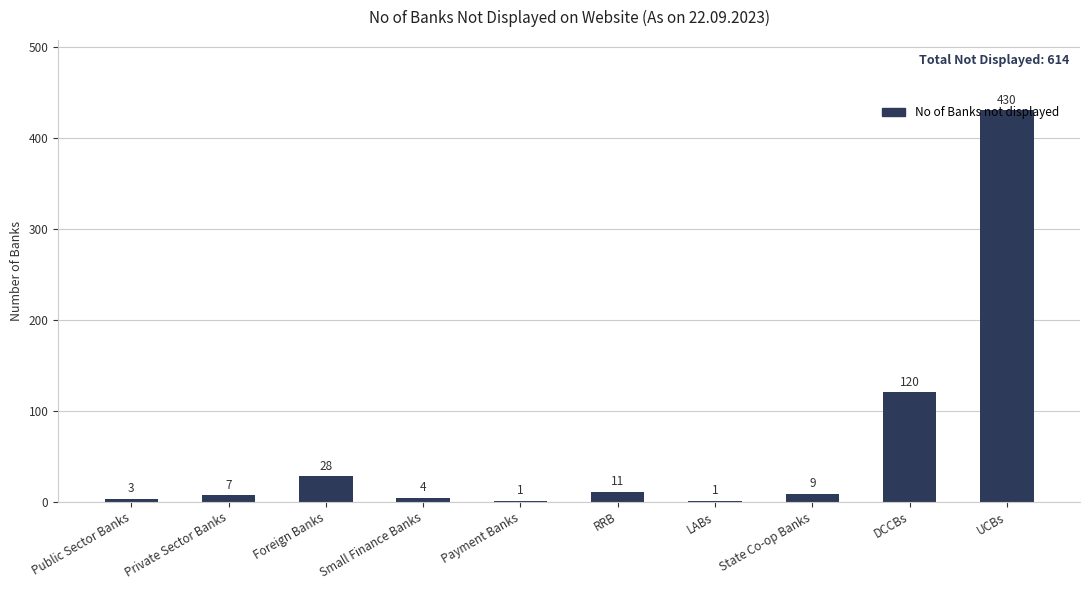

What is the maximum value shown in the chart?

430